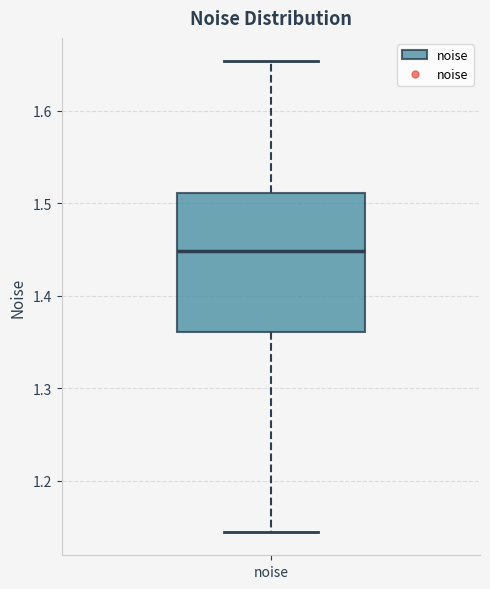

Transcribe this box plot: give where the median line is, the range the box spans, and where the two whiskers end, as read against the y-axis. The values are not printed on the chart, so give them approximately, as read against the axis.

median 1.45, box 1.36 to 1.51, whiskers 1.14 to 1.65